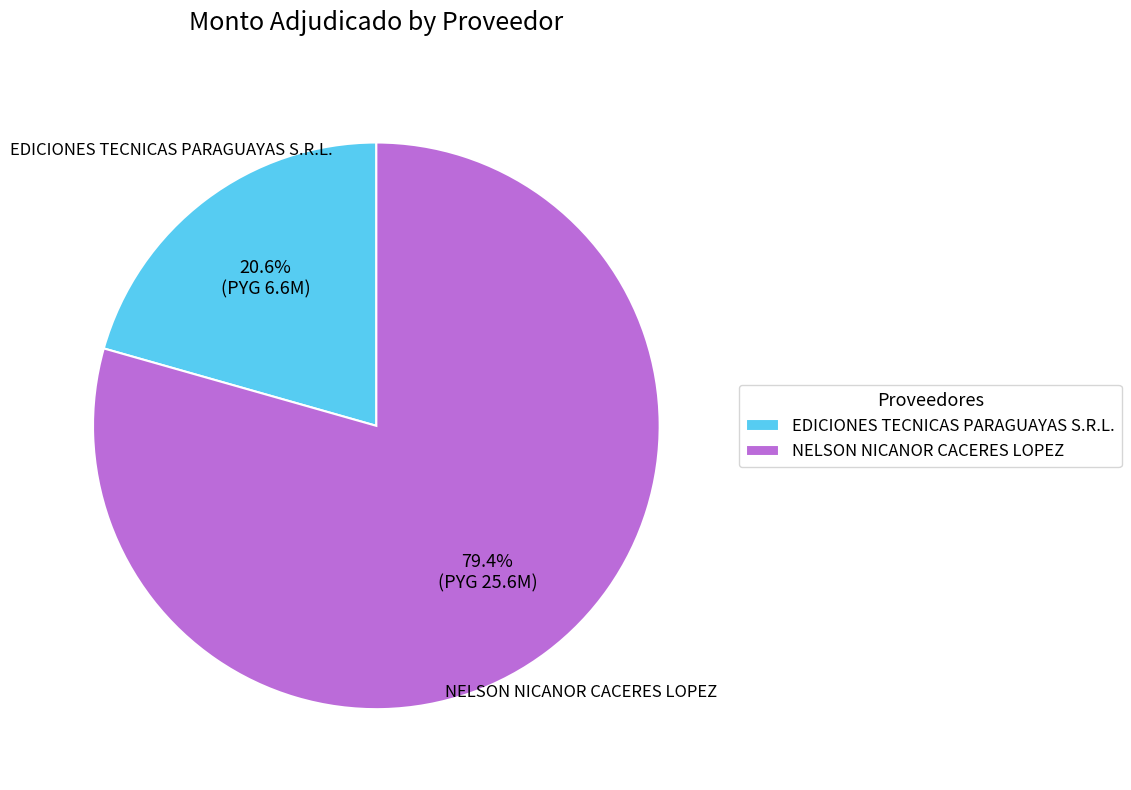

To the nearest percent, what percentage of the pie is NELSON NICANOR CACERES LOPEZ?

79%